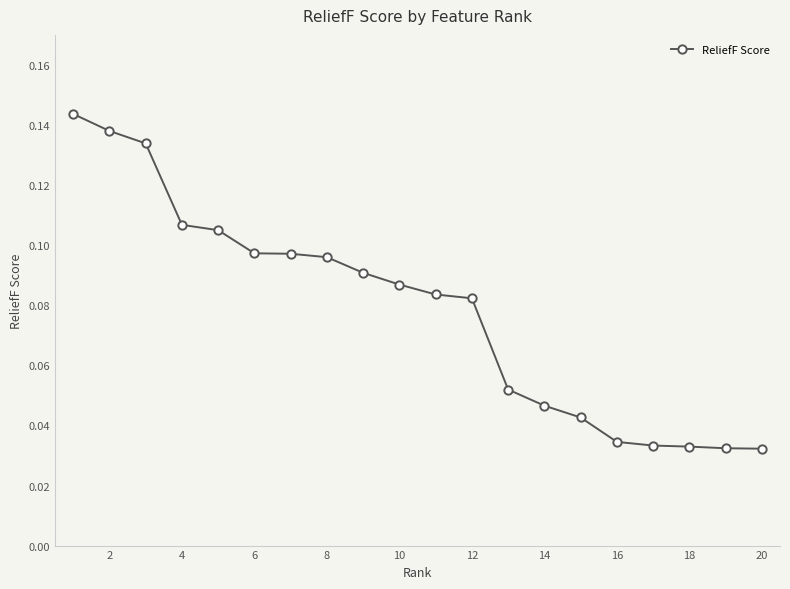

Count the values in the range 0 to 1.

20